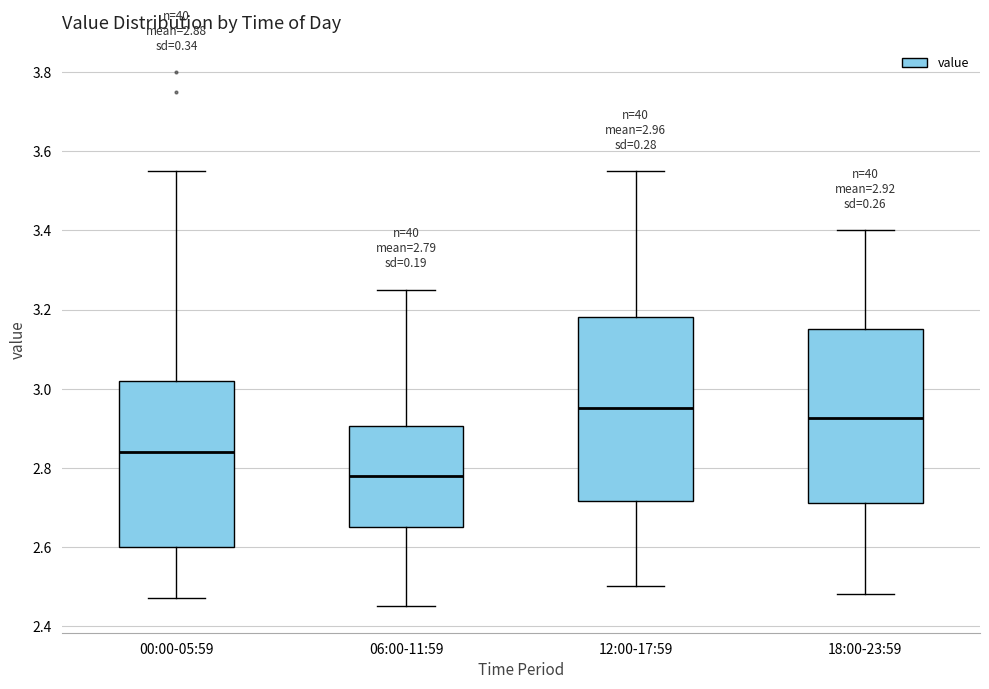

Comparing the boxes themselves (not the whiskers), which one is the tallest?

12:00-17:59